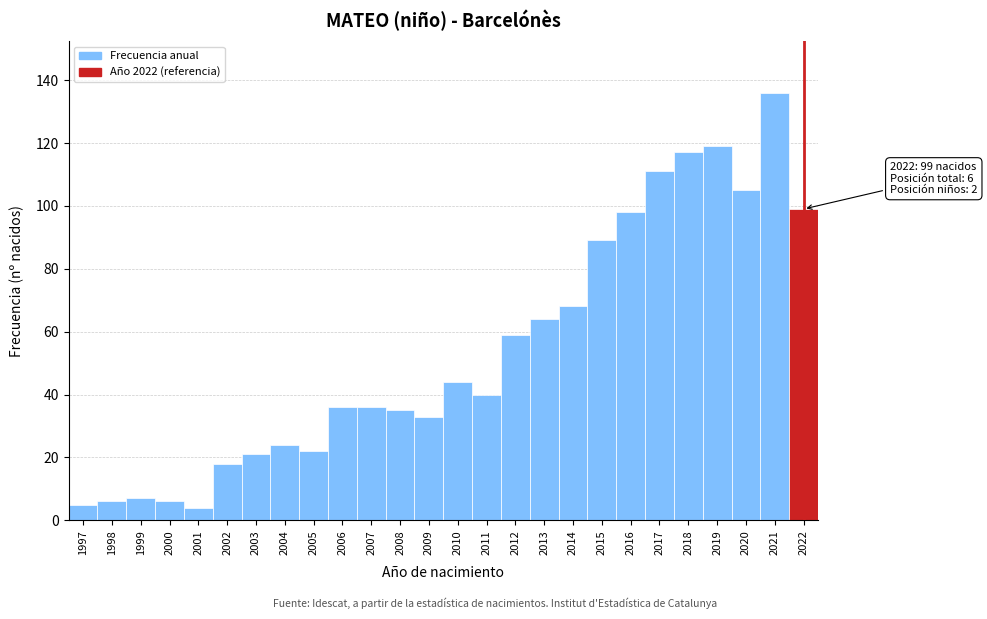

Reading left to right, what are all the values shown in this chart?

1997=5	1998=6	1999=7	2000=6	2001=4	2002=18	2003=21	2004=24	2005=22	2006=36	2007=36	2008=35	2009=33	2010=44	2011=40	2012=59	2013=64	2014=68	2015=89	2016=98	2017=111	2018=117	2019=119	2020=105	2021=136	2022=99